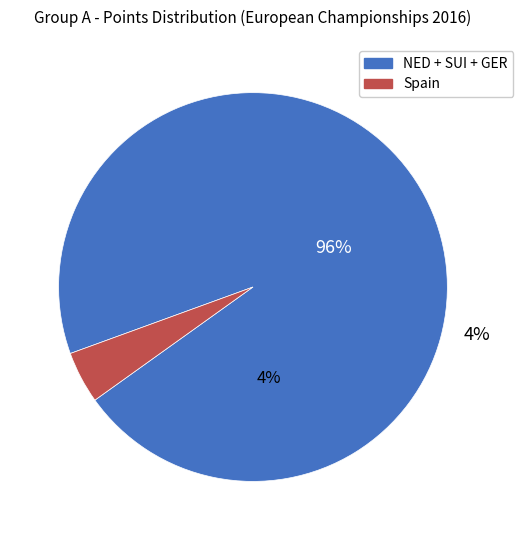

Which has a higher value, Switzerland or Spain?

Switzerland